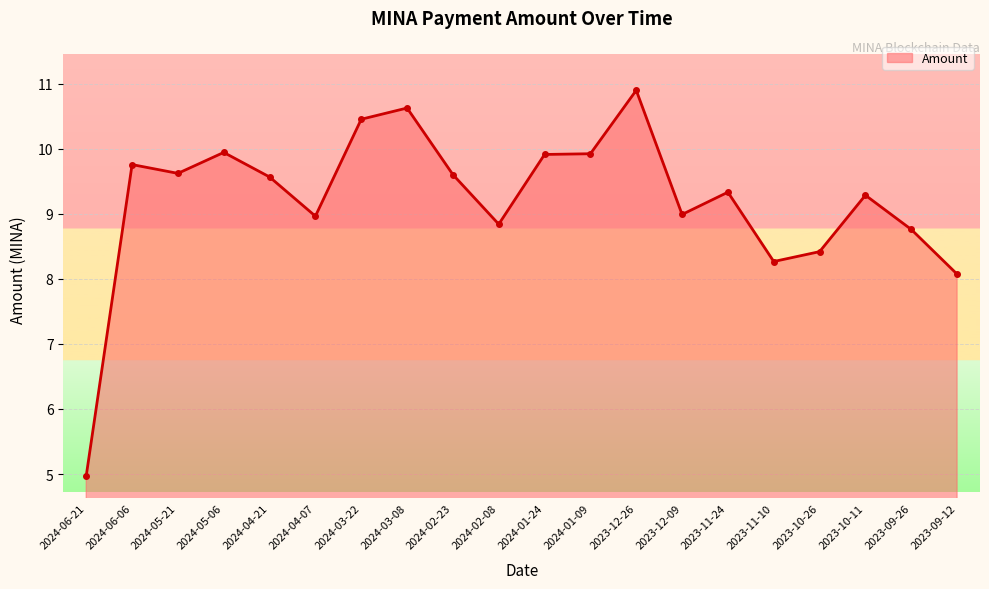

The chart shows a value of 15.8 at 2024-03-22. True or false?

False